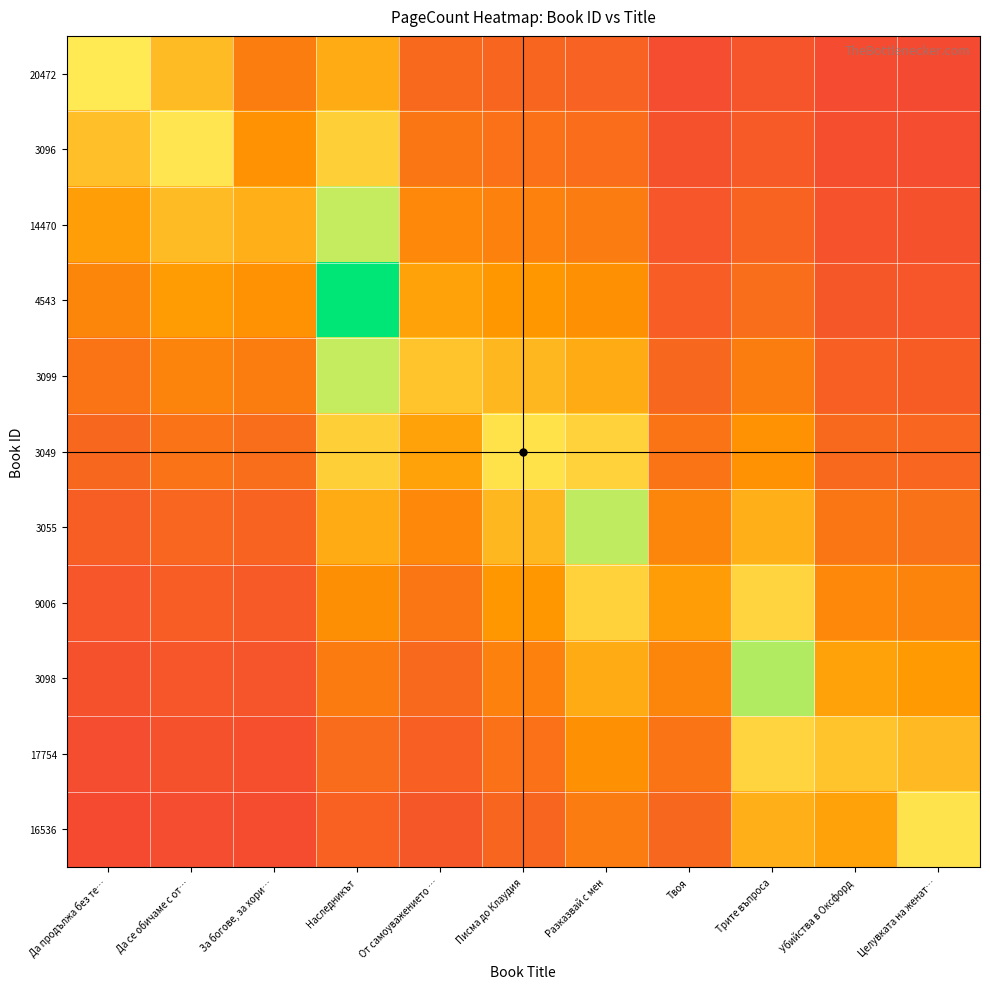

Which series has the largest total across all categories?

3049